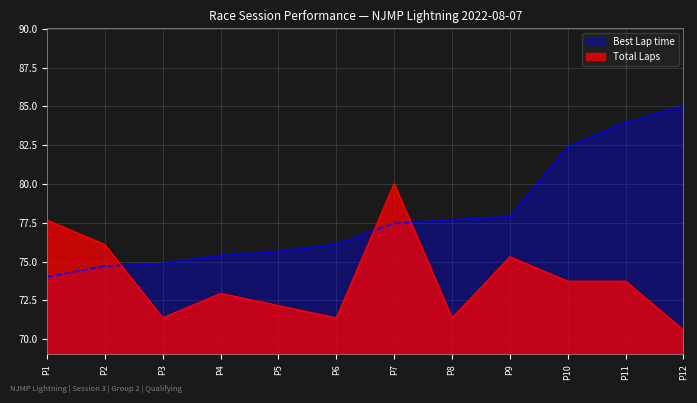

What is the sum of the Best Lap time values at P5 and P11?

159.6